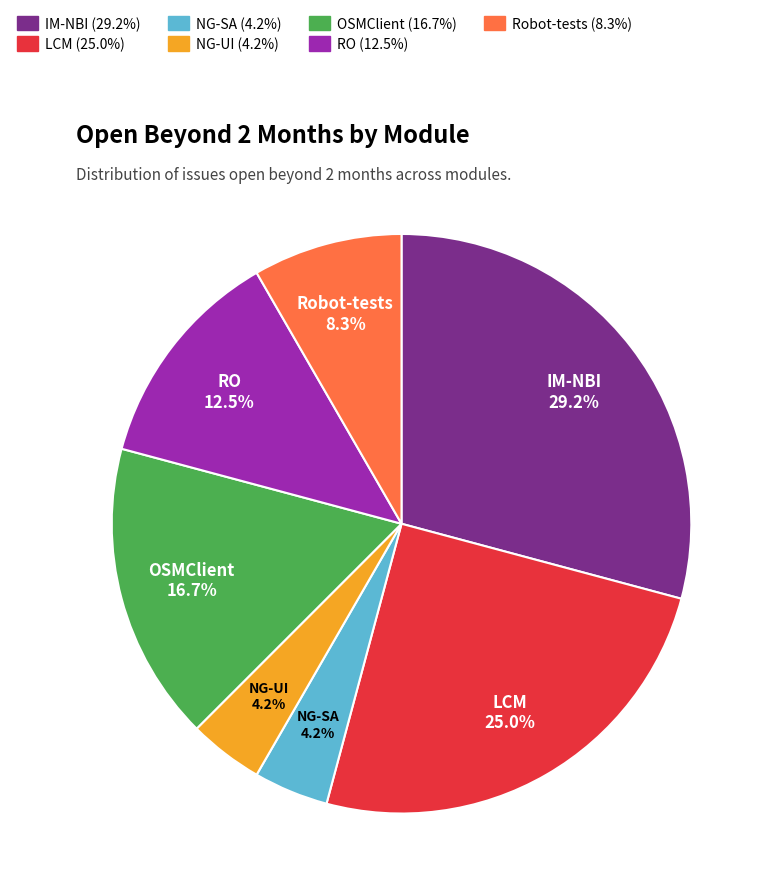

To the nearest percent, what portion does LCM represent?

25%